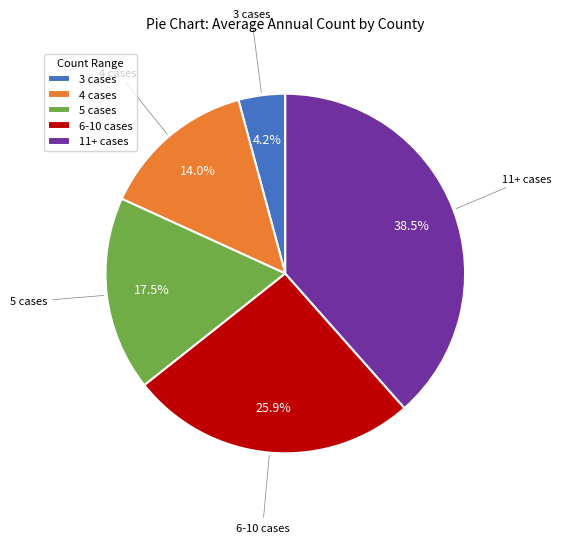

How much of the chart is everything except 6-10 cases?

74.1%